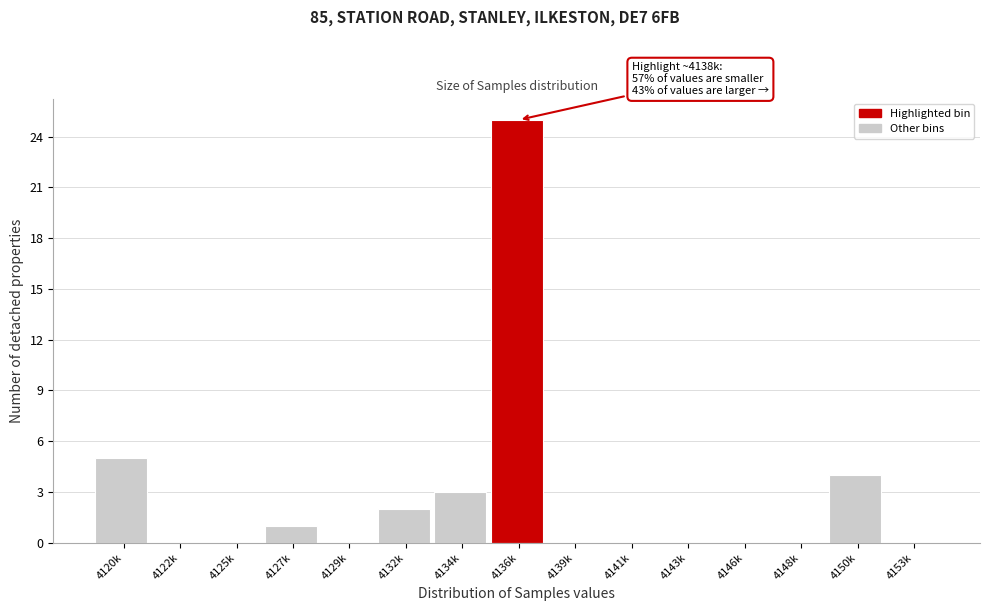

Reading left to right, transcribe all the data shown in this chart.

4120k=5	4122k=0	4125k=0	4127k=1	4129k=0	4132k=2	4134k=3	4136k=25	4139k=0	4141k=0	4143k=0	4146k=0	4148k=0	4150k=4	4153k=0